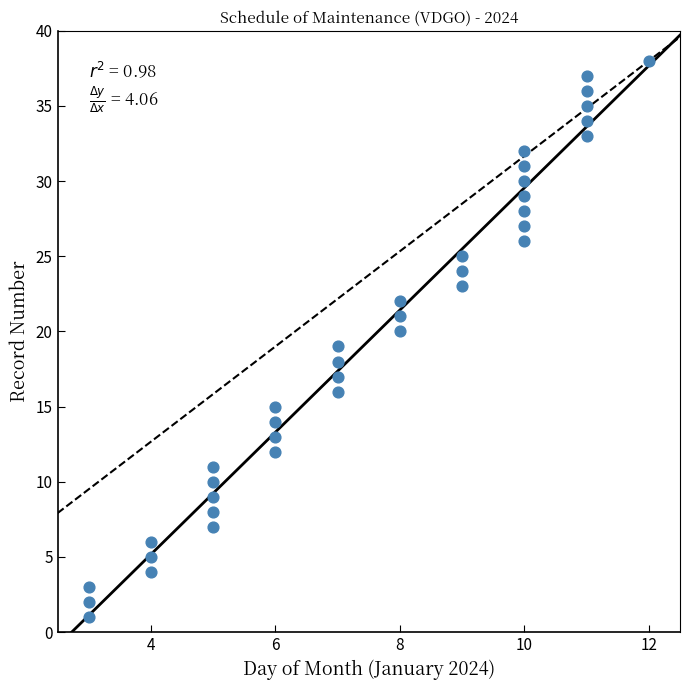

What is the range of X values (max minus min)?

9